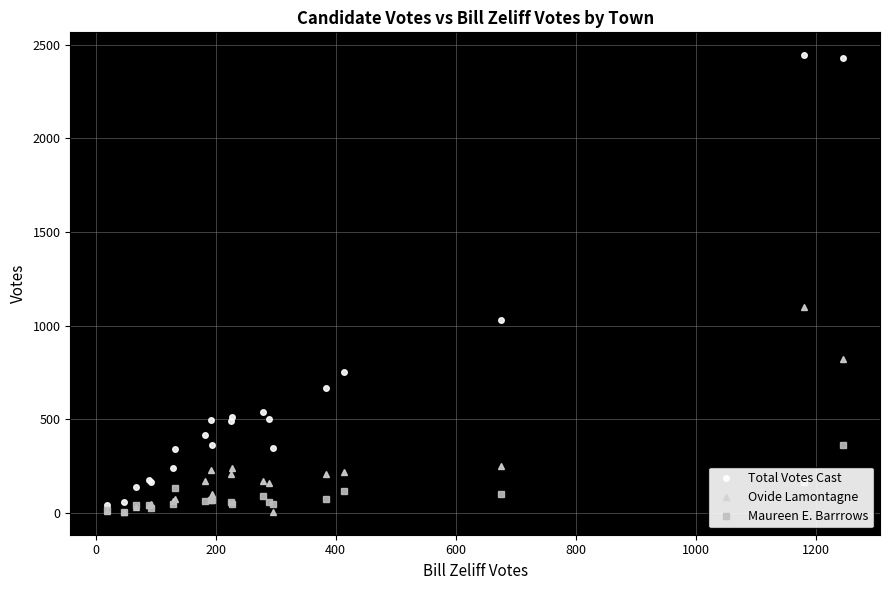

How many lines are shown in the chart?

3